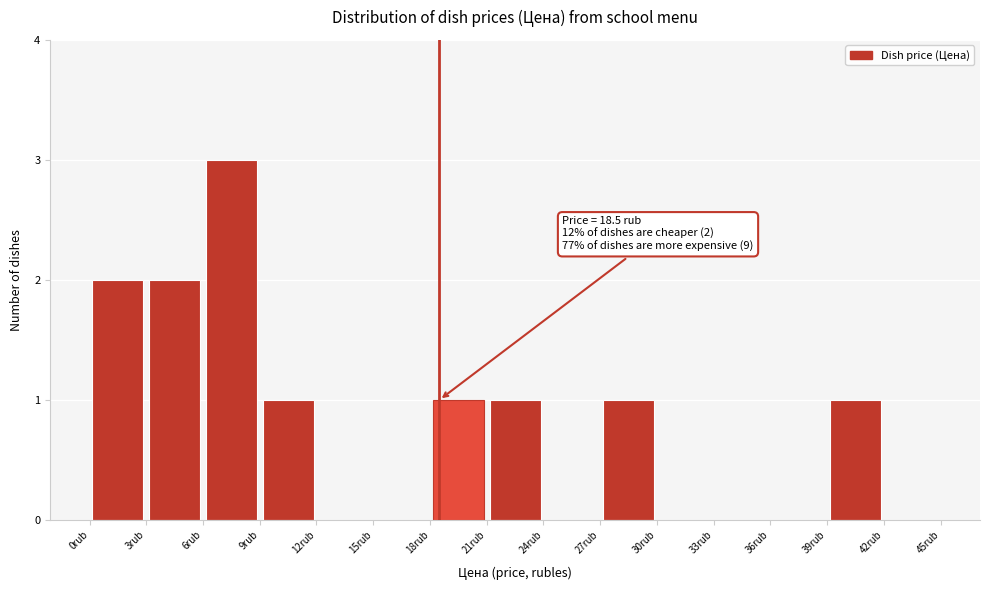

Over which range of the x-axis is the bar tallest?

6 to 9